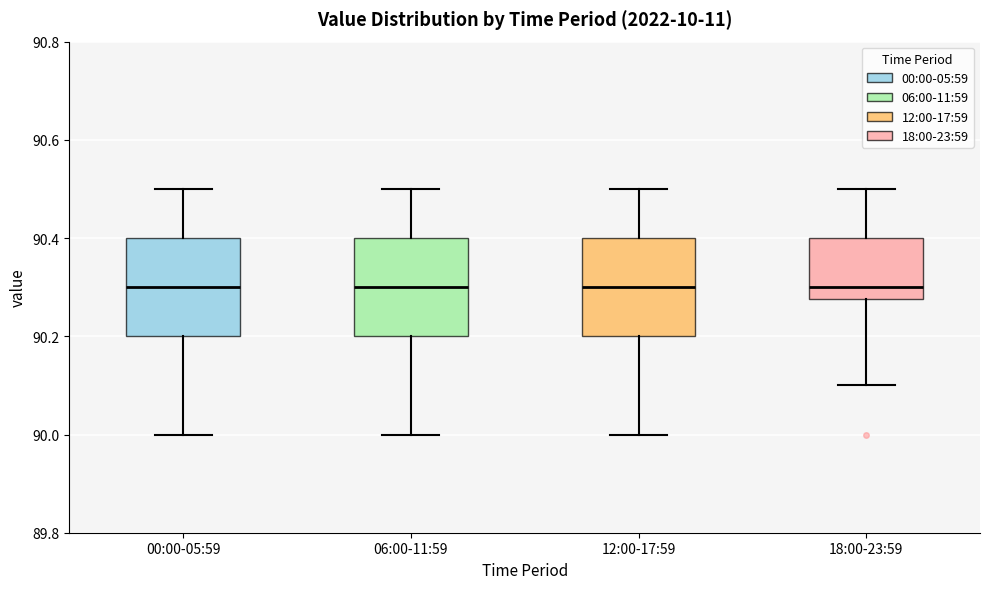

Reading left to right, read every box against the y-axis: the position of its median line, the range the box covers, and the ends of its whiskers. The values are not printed on the chart, so give them approximately, as read against the axis.

00:00-05:59: median 90.30, box 90.20 to 90.40, whiskers 90.00 to 90.50
06:00-11:59: median 90.30, box 90.20 to 90.40, whiskers 90.00 to 90.50
12:00-17:59: median 90.30, box 90.20 to 90.40, whiskers 90.00 to 90.50
18:00-23:59: median 90.30, box 90.28 to 90.40, whiskers 90.10 to 90.50